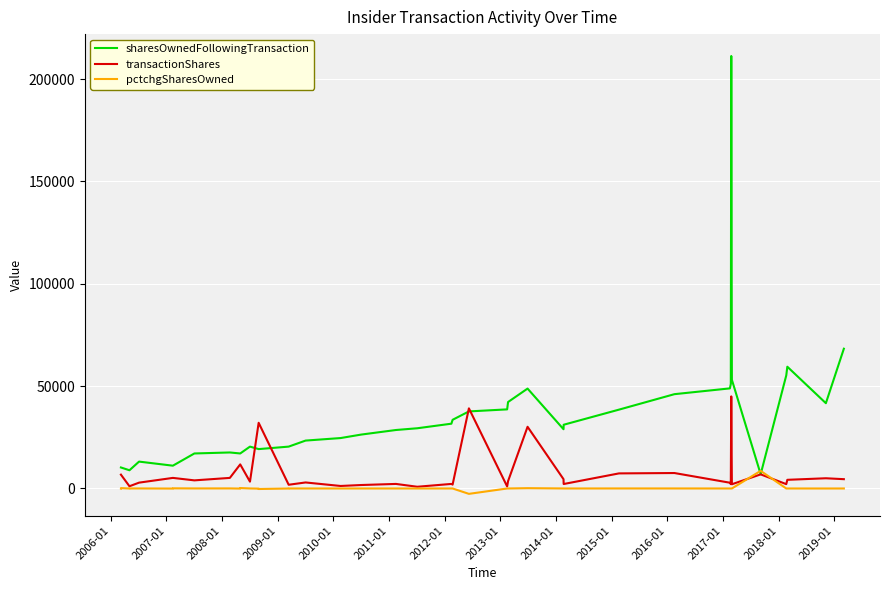

At how many categories does at least one series exceed 127240?

1